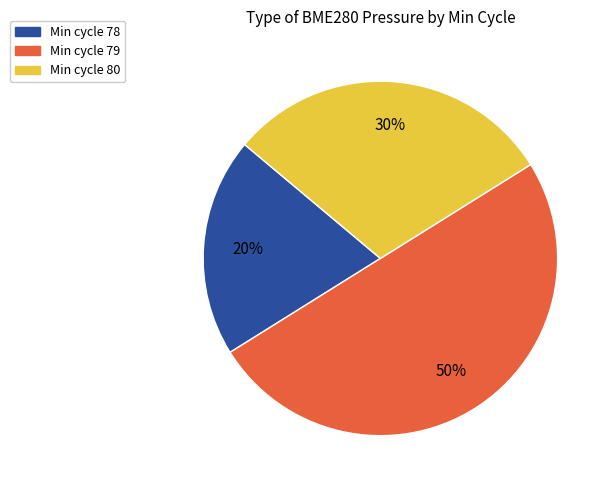

To the nearest percent, what is the difference between the largest and smallest slice percentages?

30%